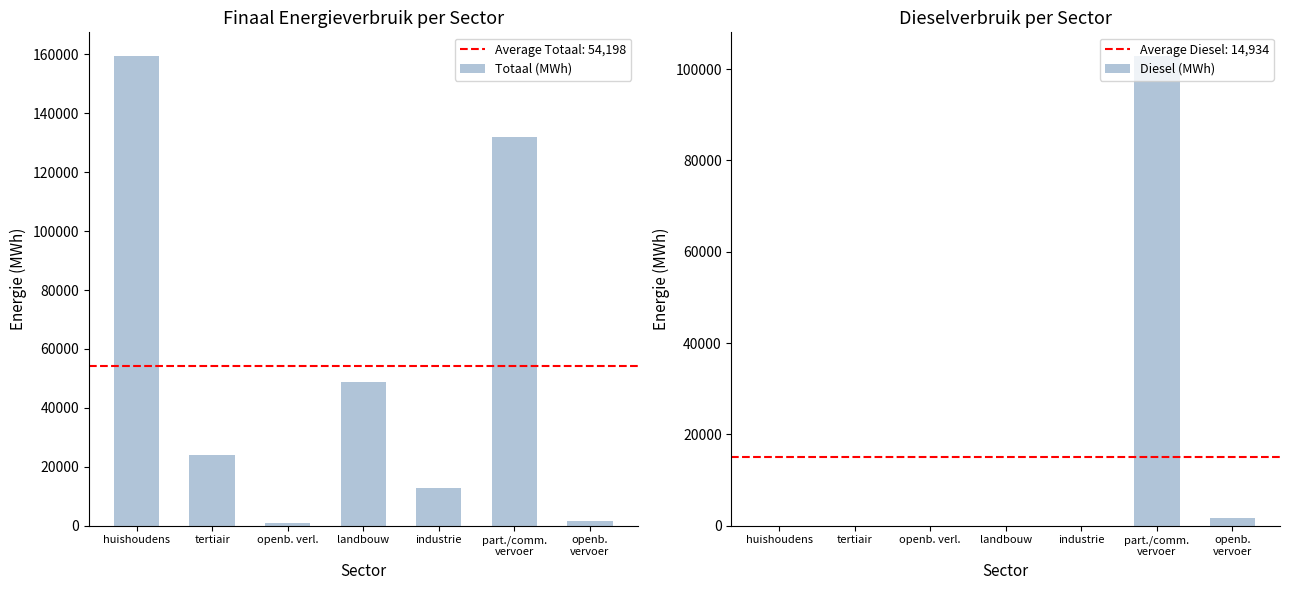

List the series in order of their peak value, lowest first.

Diesel (MWh), Totaal (MWh)